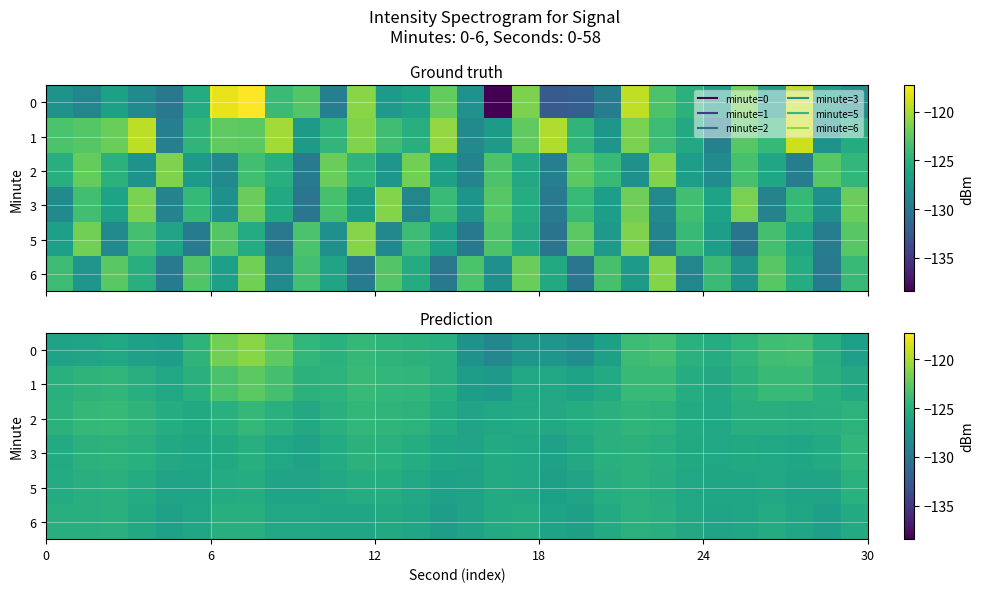

Rank the series by their maximum value, from lowest to highest.

6, 5, 3, 2, 1, 0